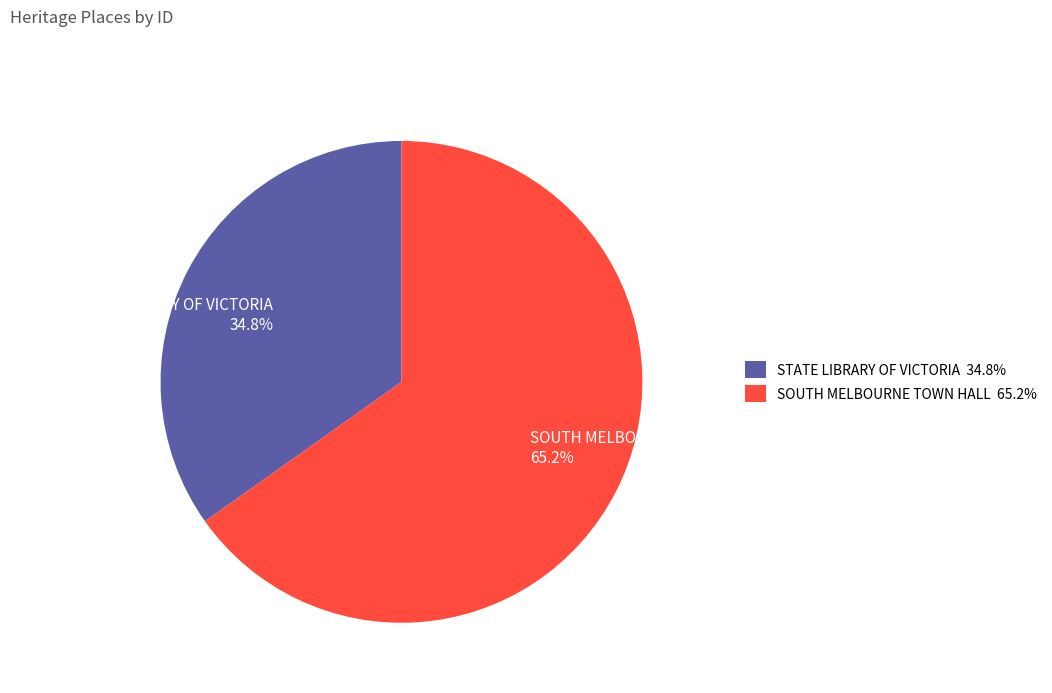

To the nearest percent, what is the difference between the STATE LIBRARY OF VICTORIA and SOUTH MELBOURNE TOWN HALL slice percentages?

30%